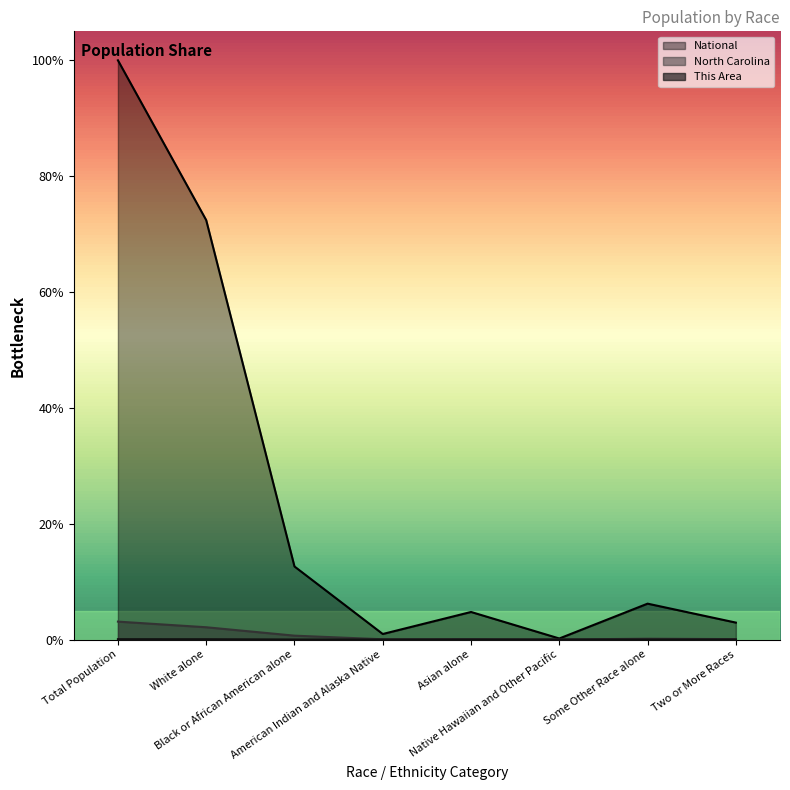

Where is the first local maximum for National?

Asian alone